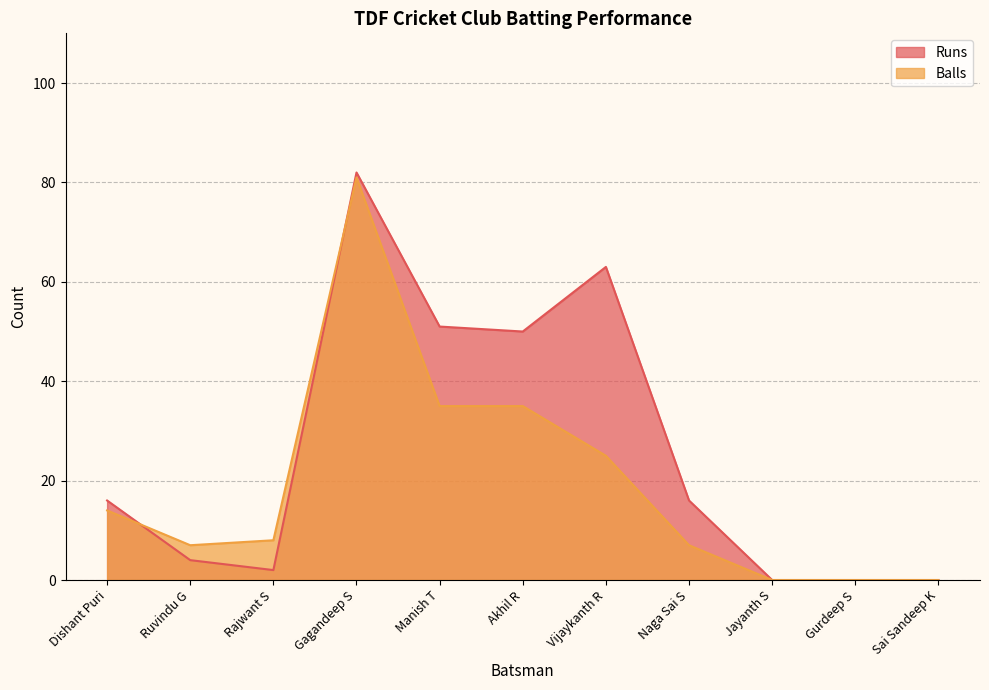

Reading left to right, what are all the values shown in this chart?

Runs: Dishant Puri=16	Ruvindu G=4	Rajwant S=2	Gagandeep S=82	Manish T=51	Akhil R=50	Vijaykanth R=63	Naga Sai S=16	Jayanth S=0	Gurdeep S=0	Sai Sandeep K=0
Balls: Dishant Puri=14	Ruvindu G=7	Rajwant S=8	Gagandeep S=81	Manish T=35	Akhil R=35	Vijaykanth R=25	Naga Sai S=7	Jayanth S=0	Gurdeep S=0	Sai Sandeep K=0